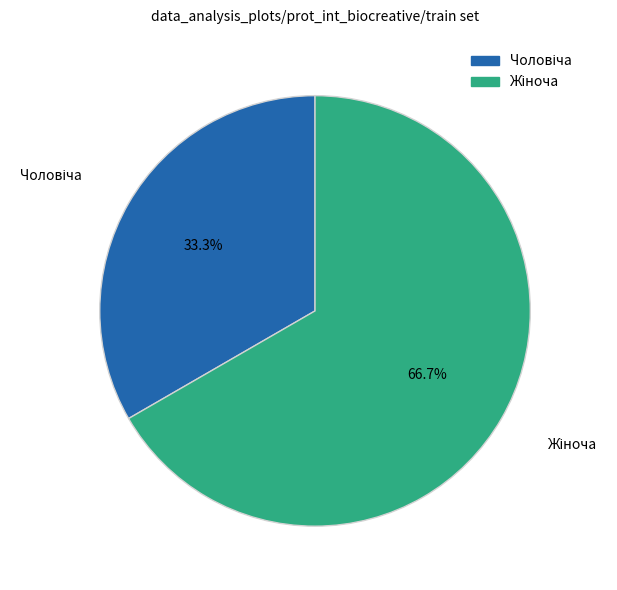

Is there any slice that represents more than half of the pie?

Yes